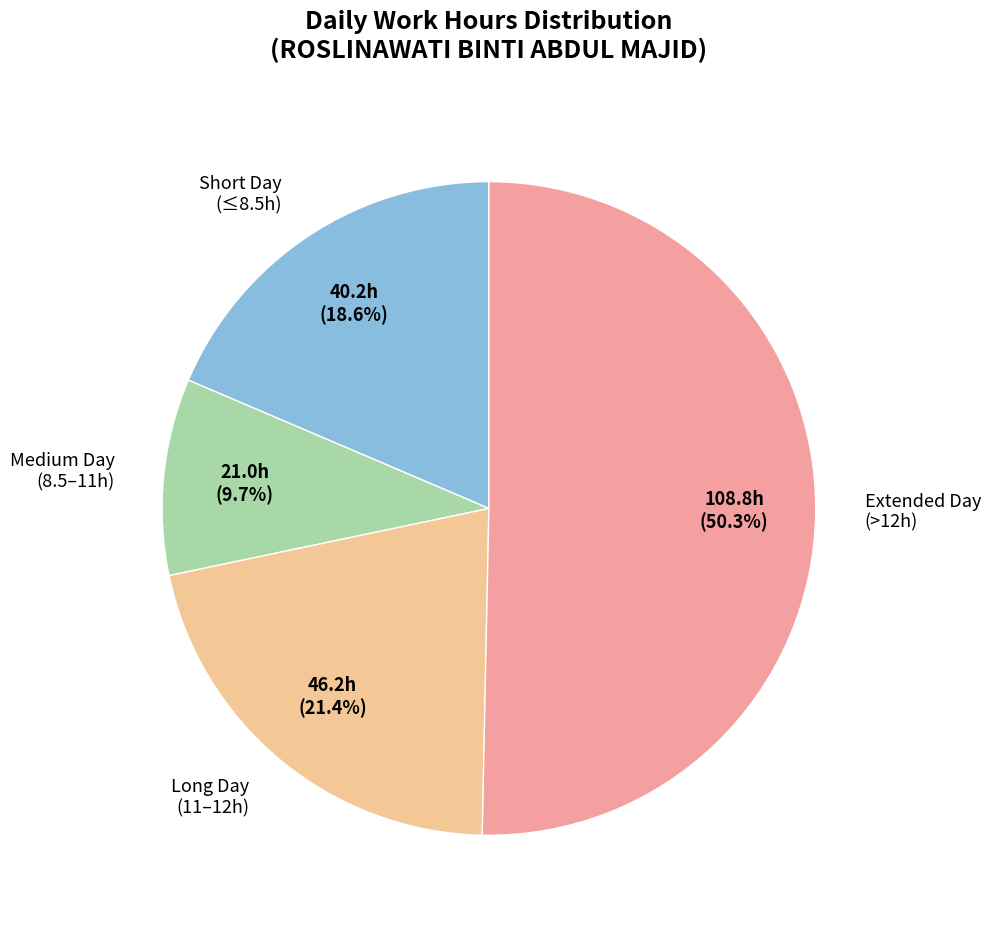

Is there a majority slice in this chart?

Yes